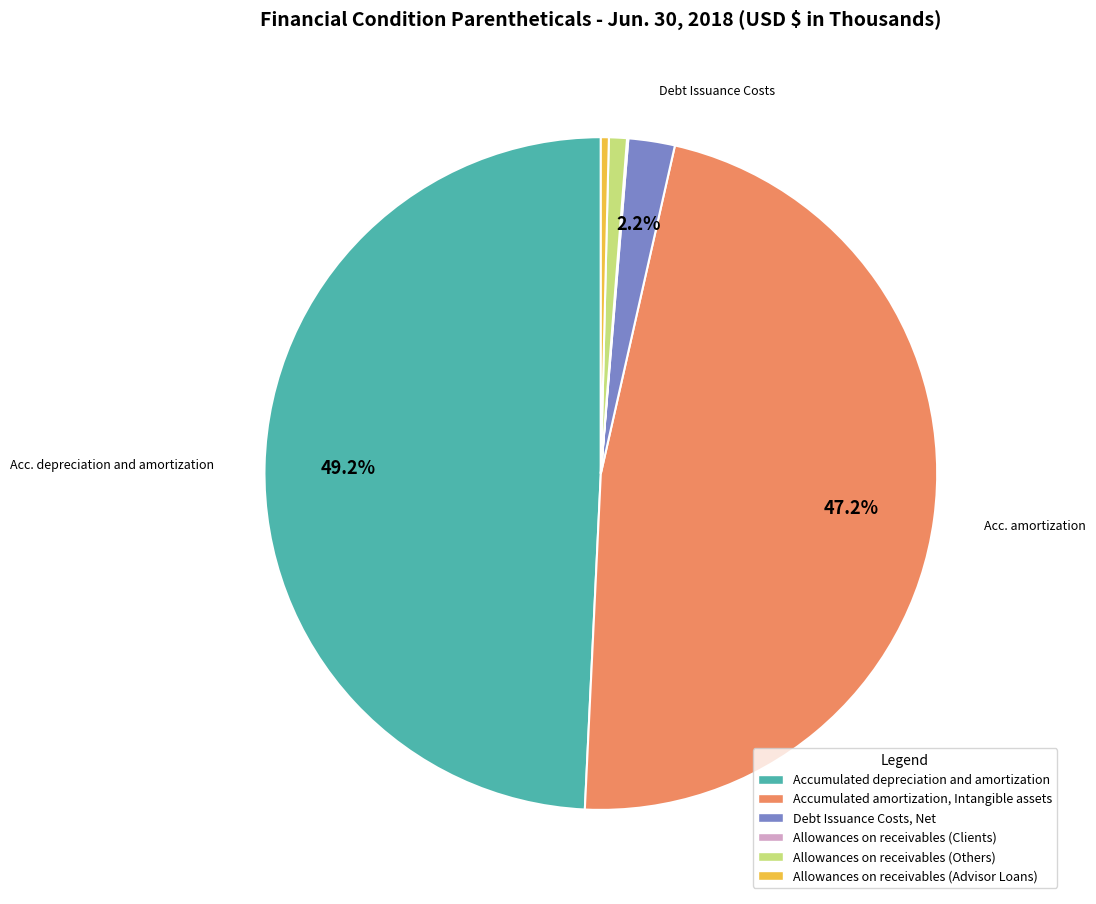

To the nearest percent, what portion does Allowances on receivables (Others) represent?

1%